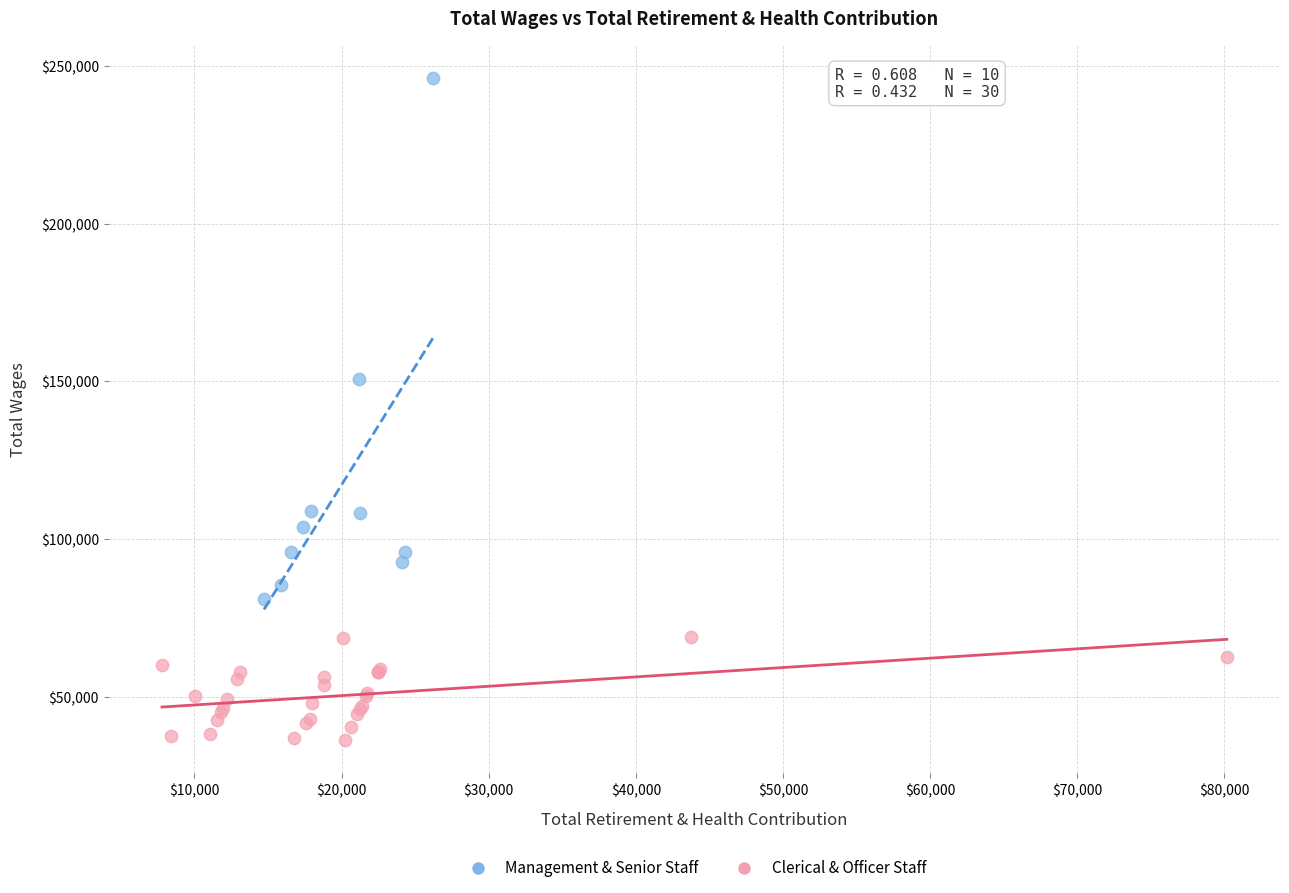

Which series contains the highest Y value?

Management & Senior Staff